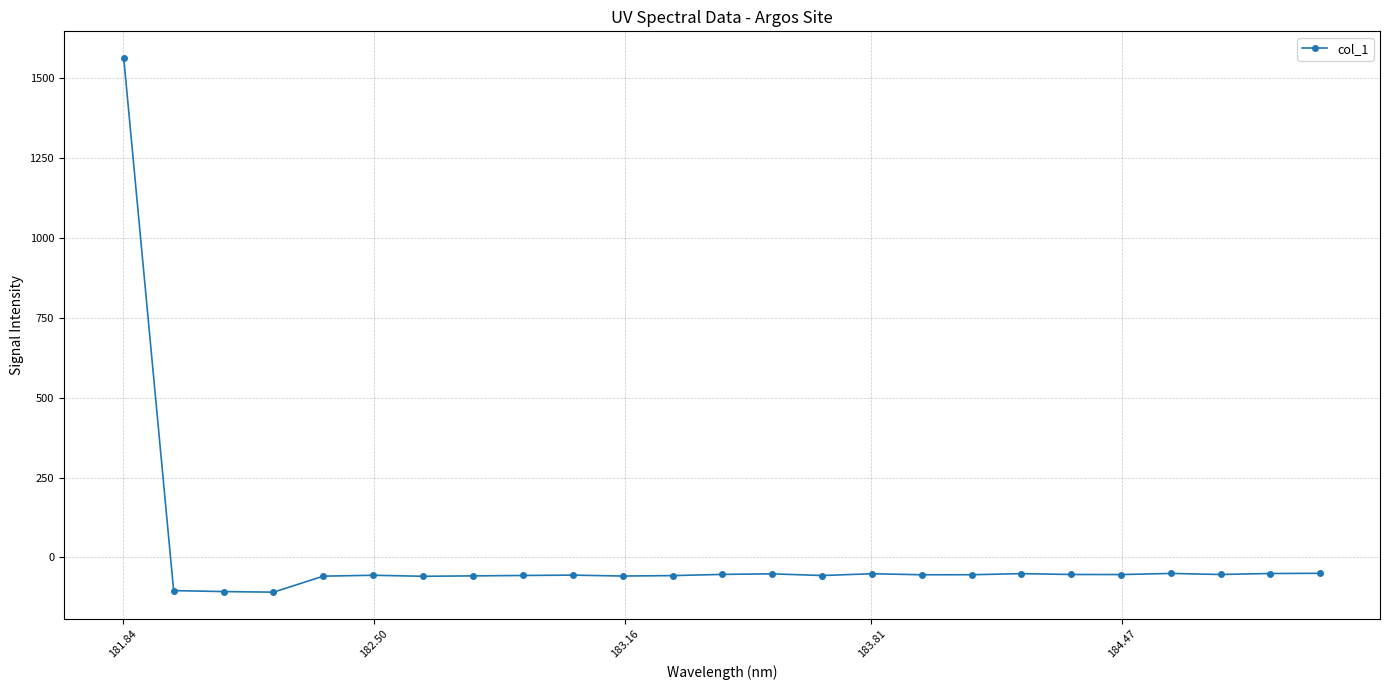

True or false: the data has more than 2 interior local peaks.

True